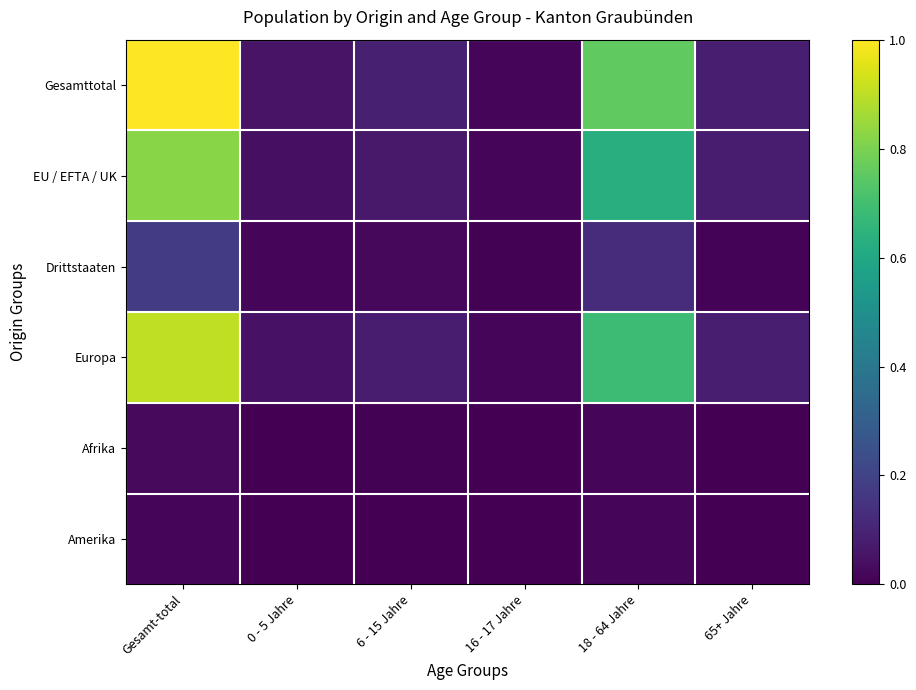

Which has a higher value, 0 - 5 Jahre or Gesamt-total?

Gesamt-total